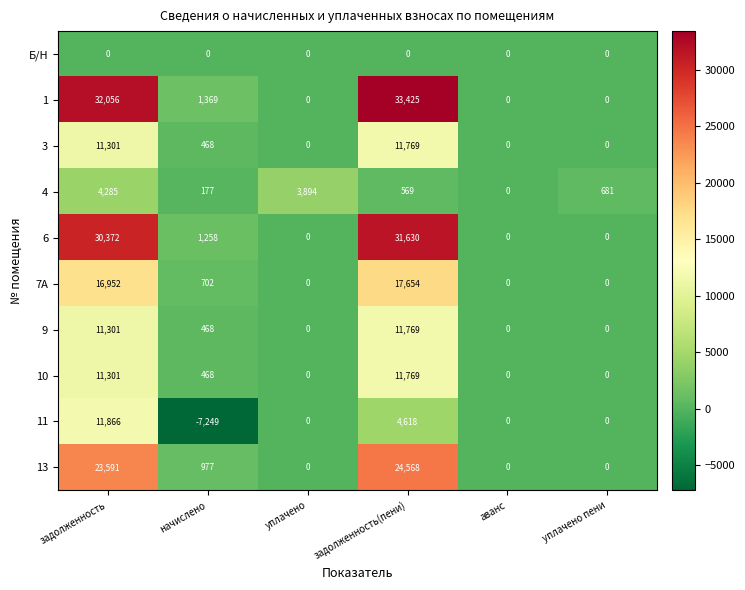

What value does the 4 series have at задолженность(пени), to the nearest 100?

600